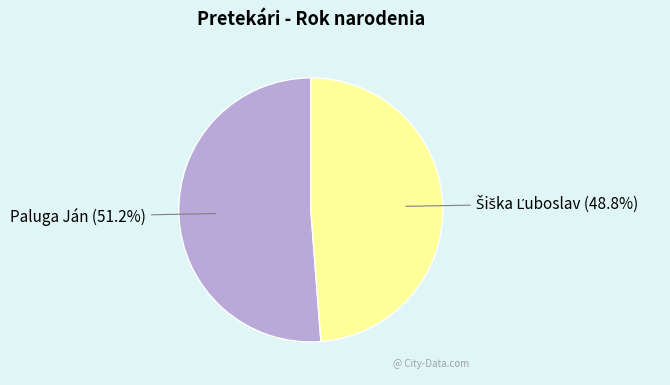

Is there any slice that represents more than half of the pie?

Yes